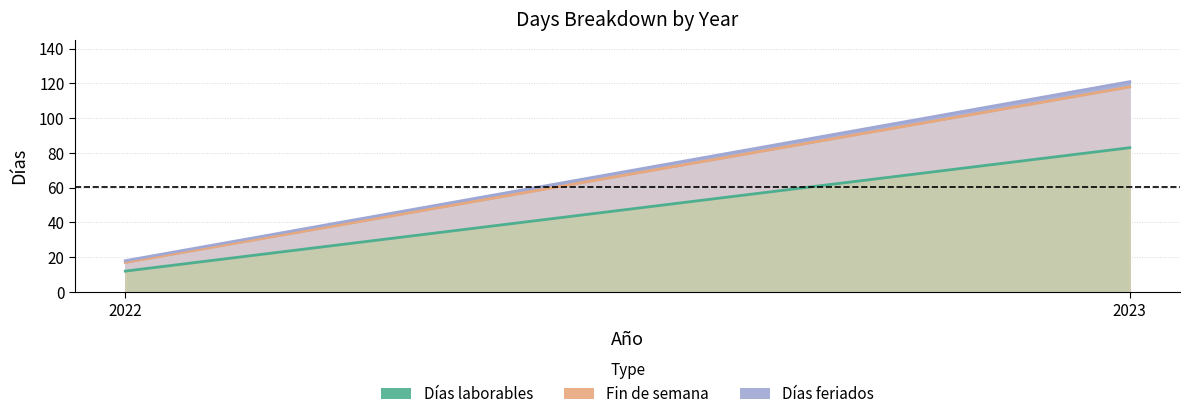

Between 2022 and 2023, which is larger?

2023